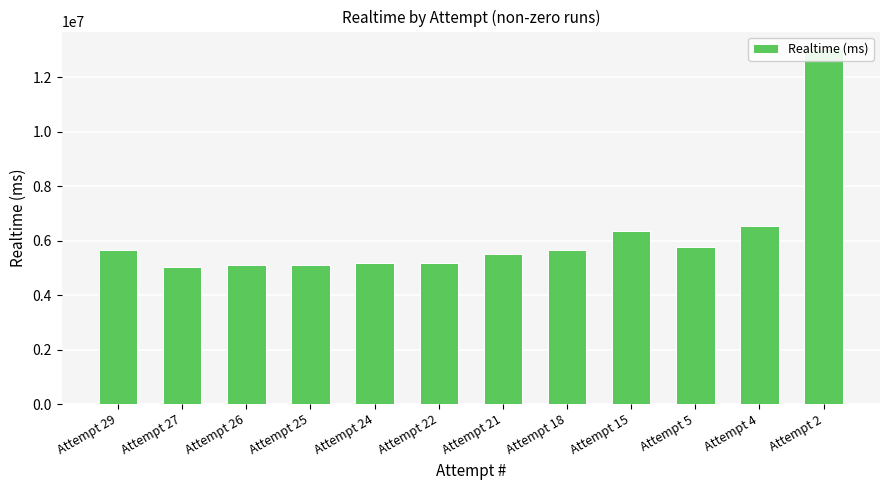

List the labels in order of value, largest first.

Attempt 2, Attempt 4, Attempt 15, Attempt 5, Attempt 29, Attempt 18, Attempt 21, Attempt 22, Attempt 24, Attempt 25, Attempt 26, Attempt 27